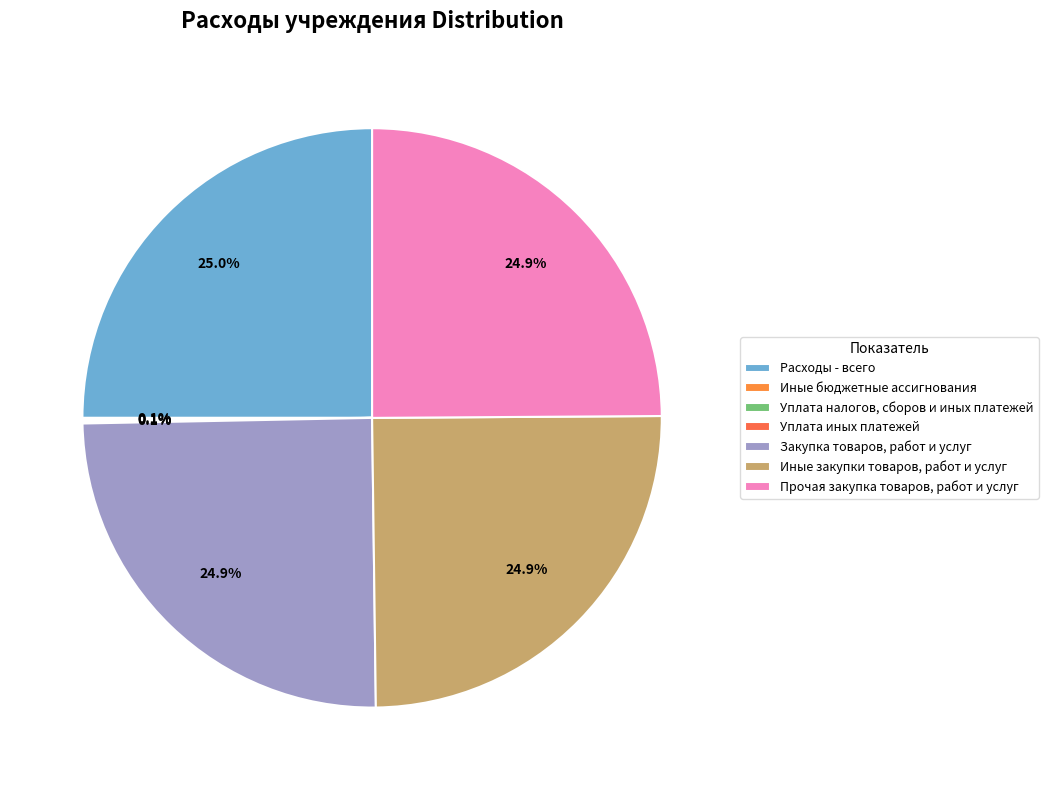

What percentage is the Закупка товаров, работ и услуг slice, to the nearest percent?

25%